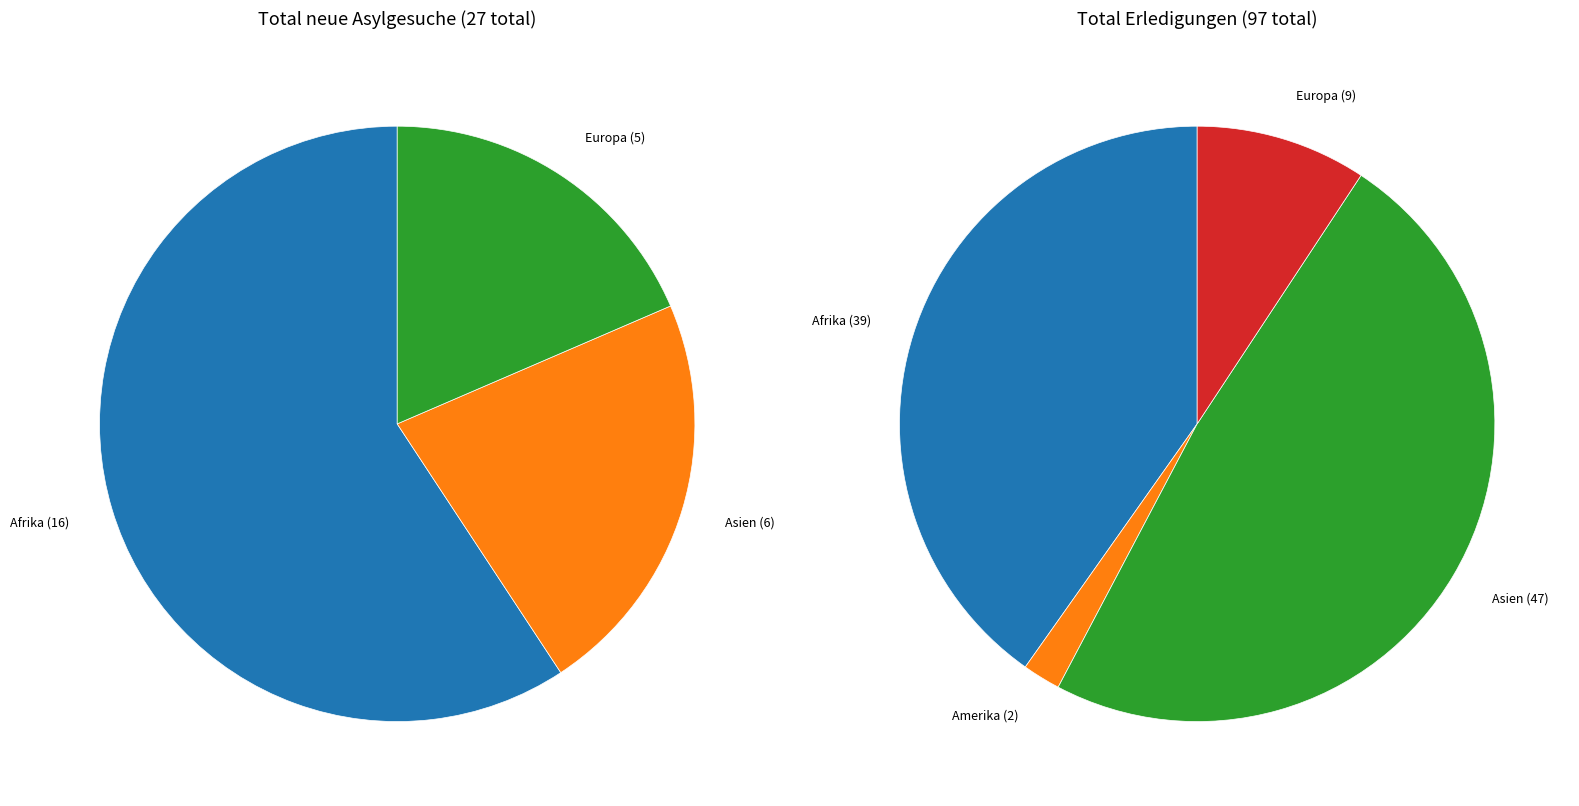

Is there a majority slice in this chart?

Yes